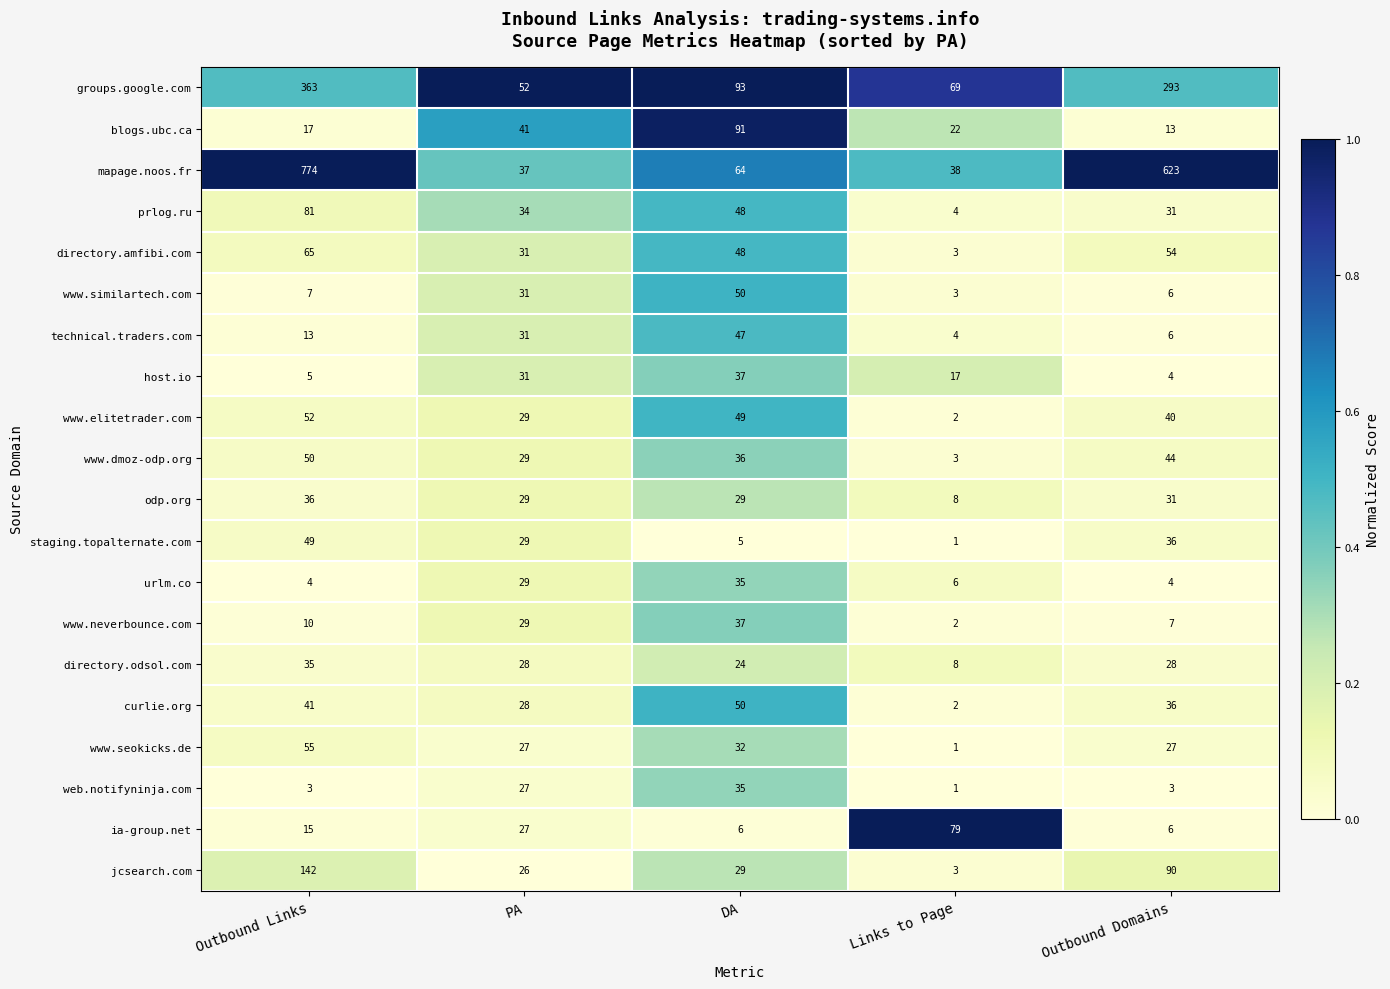

Which series has the largest total across all categories?

mapage.noos.fr